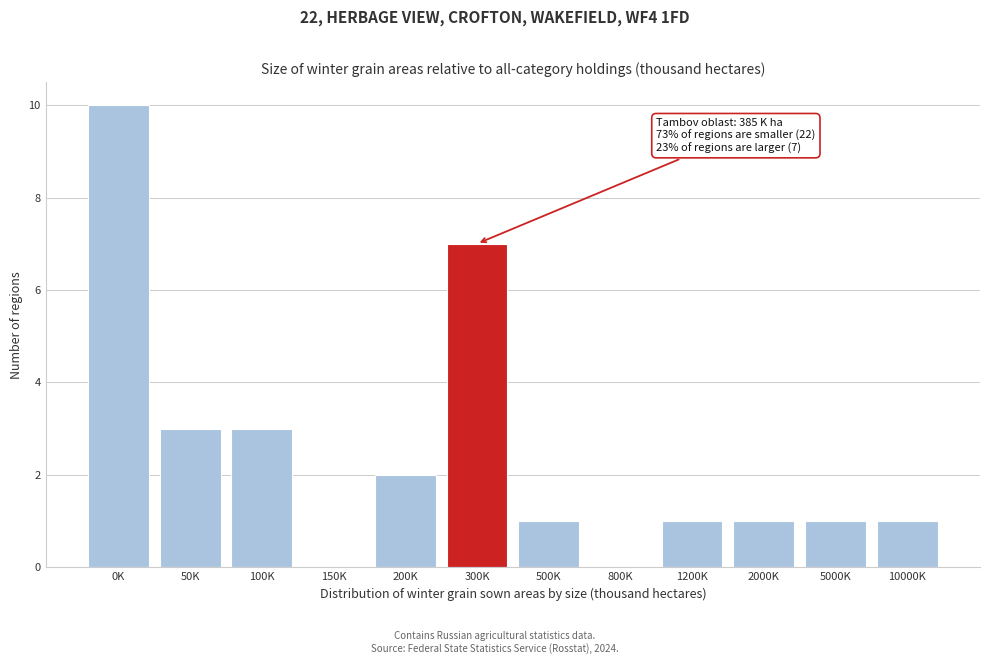

Reading left to right, extract all data points from this chart.

0K=10	50K=3	100K=3	150K=0	200K=2	300K=7	500K=1	800K=0	1200K=1	2000K=1	5000K=1	10000K=1